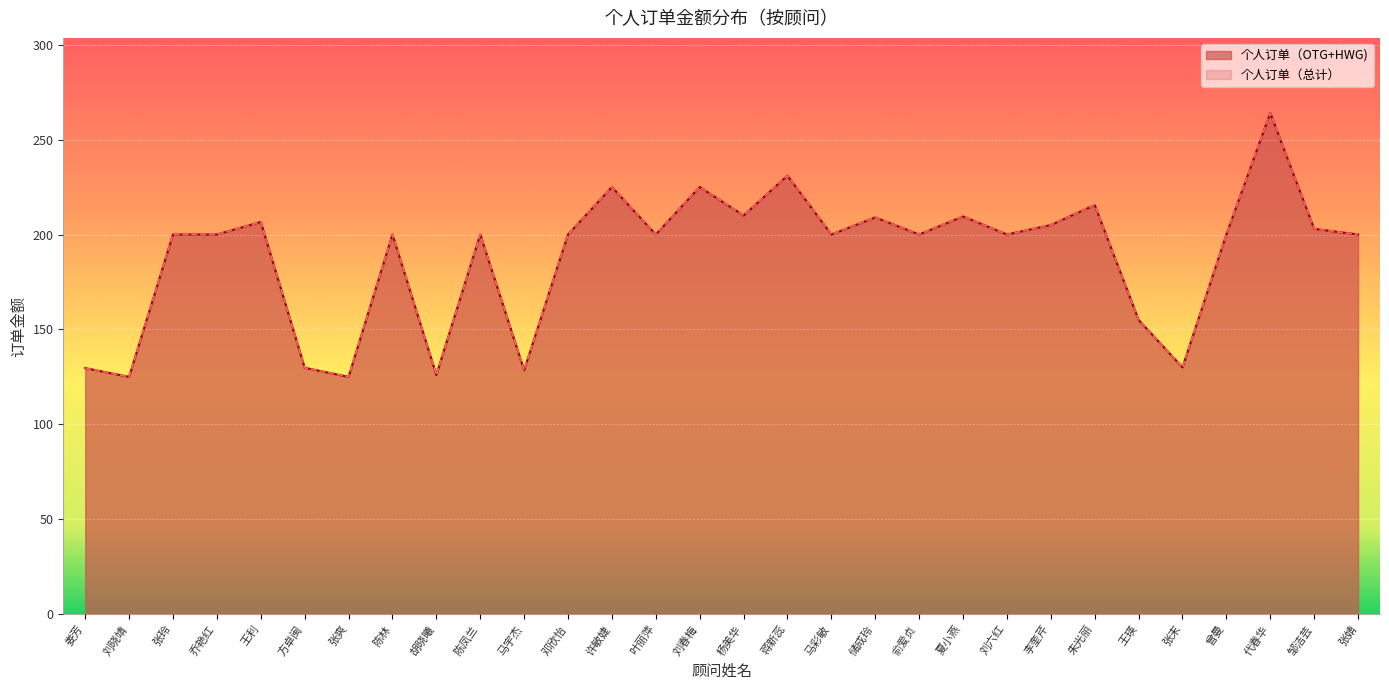

True or false: 个人订单（总计） has more than 1 points higher than both neighbors.

True